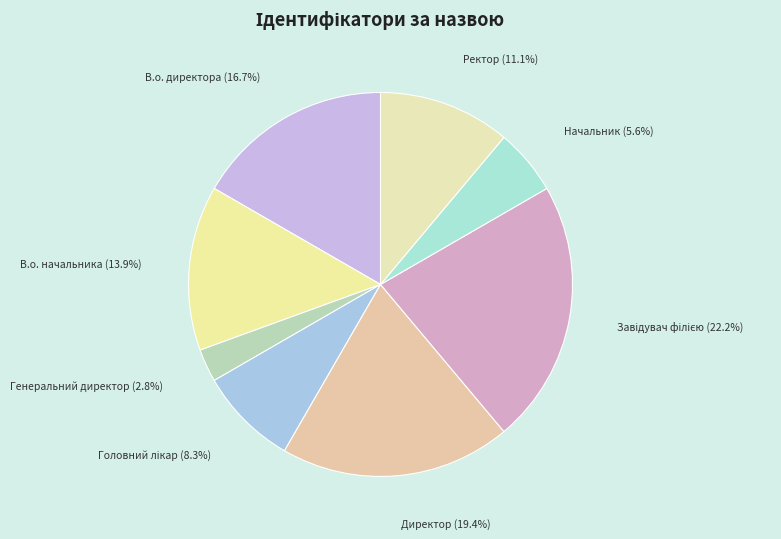

Count the number of slices in the pie.

8